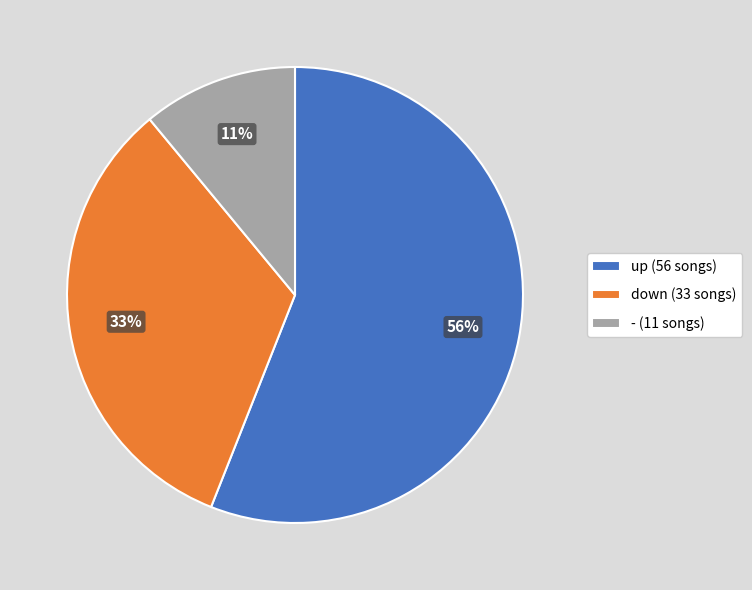

The up slice represents 64% of the pie. True or false?

False